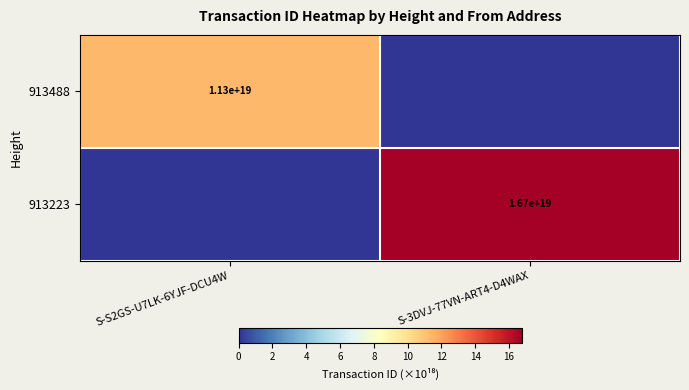

The value of 913488 at S-S2GS-U7LK-6YJF-DCU4W is 3937303583709407232. True or false?

False